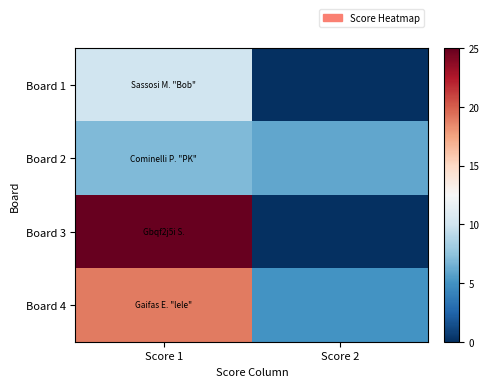

Rank the series at Score 1 from lowest to highest value.

Board 2, Board 1, Board 4, Board 3